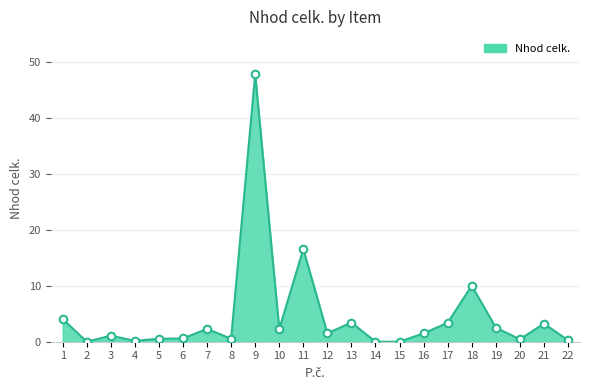

What is the change in value from 11 to 13?

-13.1